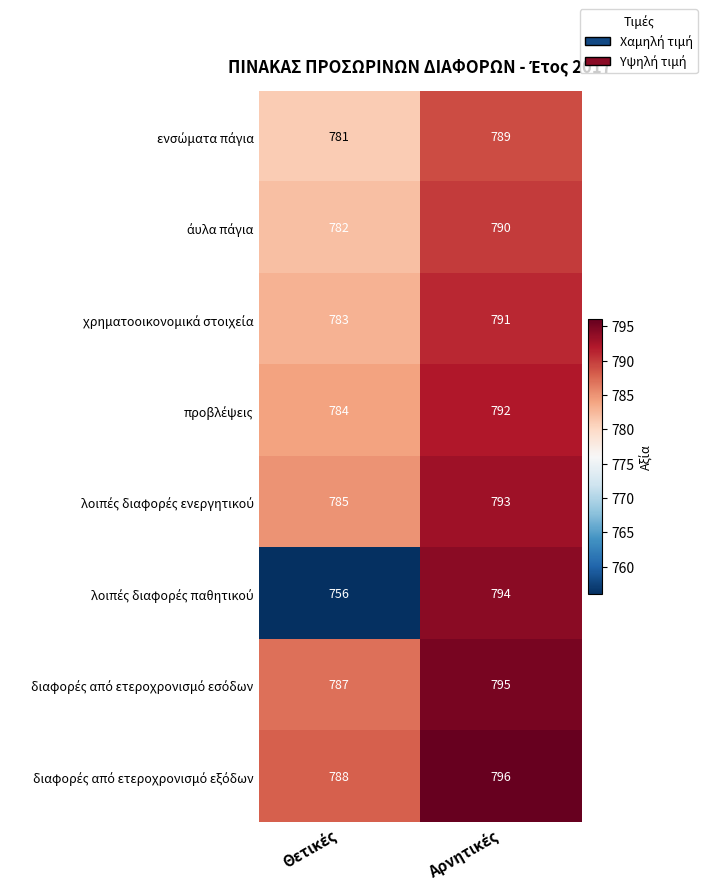

What is the maximum value shown in the chart?

796